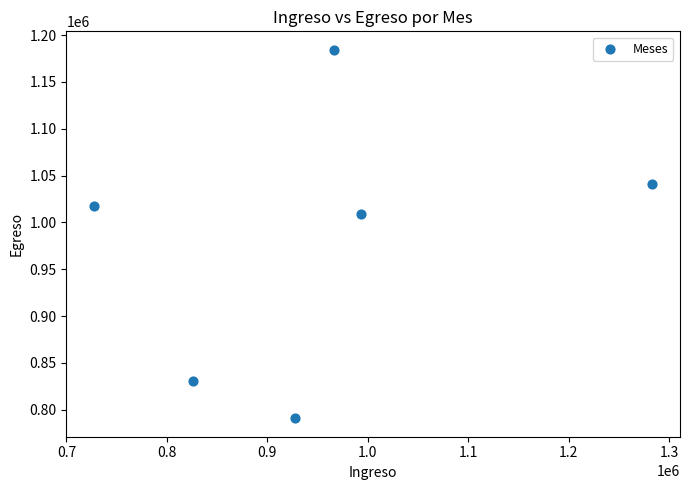

What is the average X value?

953923.5